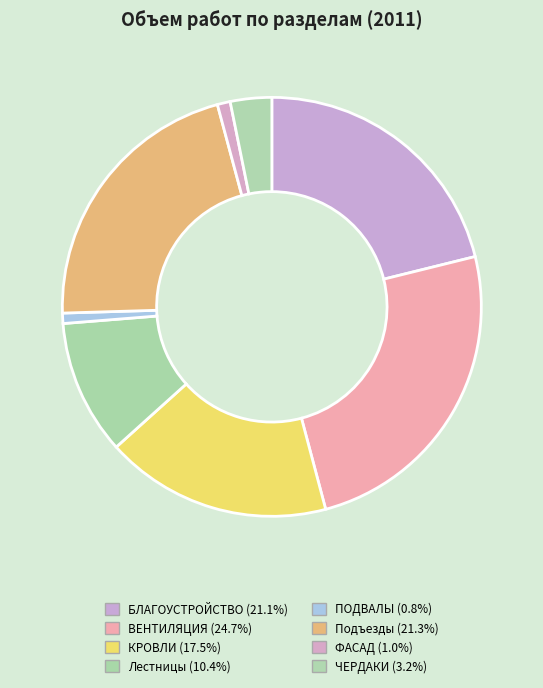

How many segments does this pie chart have?

8